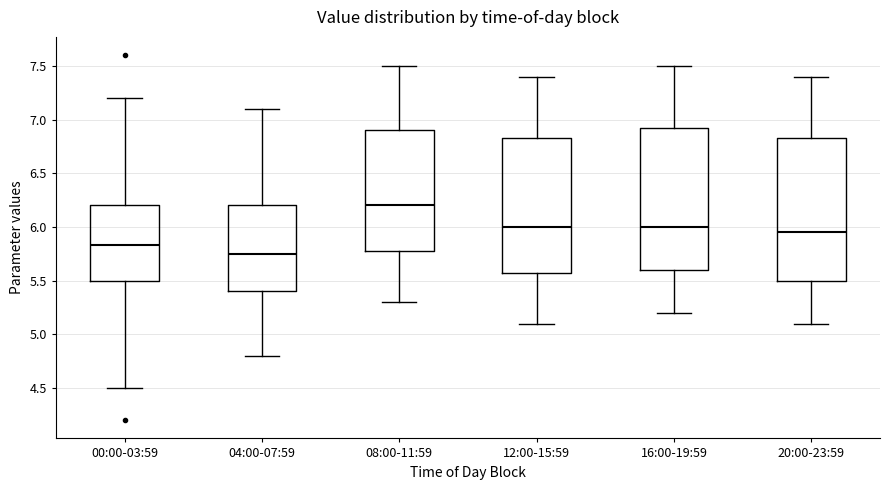

Reading left to right, transcribe this box plot: for each box, give where its median line is, the range the box spans, and where its two whiskers end, as read against the y-axis. The values are not printed on the chart, so give them approximately, as read against the axis.

00:00-03:59: median 5.85, box 5.50 to 6.20, whiskers 4.50 to 7.20
04:00-07:59: median 5.75, box 5.40 to 6.20, whiskers 4.80 to 7.10
08:00-11:59: median 6.20, box 5.80 to 6.90, whiskers 5.30 to 7.50
12:00-15:59: median 6.00, box 5.60 to 6.85, whiskers 5.10 to 7.40
16:00-19:59: median 6.00, box 5.60 to 6.95, whiskers 5.20 to 7.50
20:00-23:59: median 5.95, box 5.50 to 6.85, whiskers 5.10 to 7.40